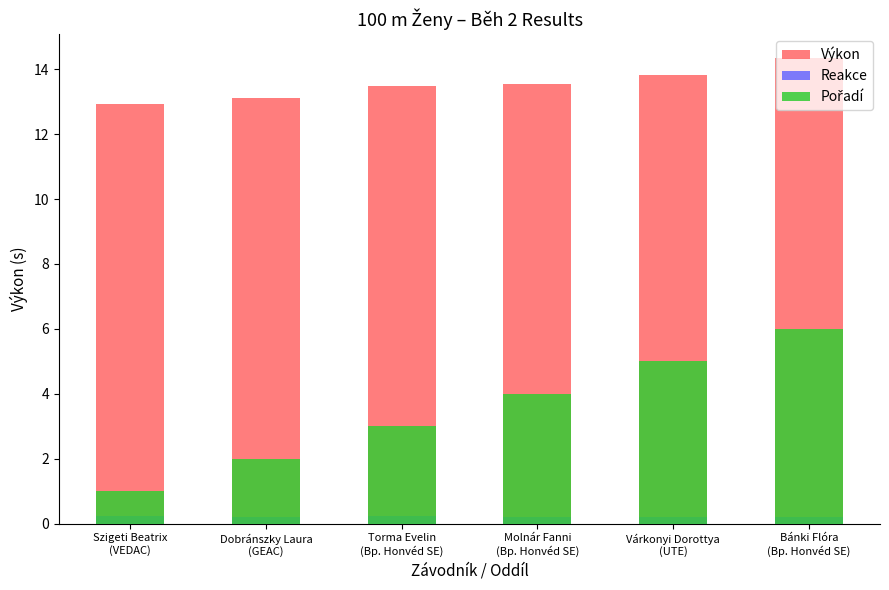

What is the value of the Výkon bar at the 6th from the left?

14.4